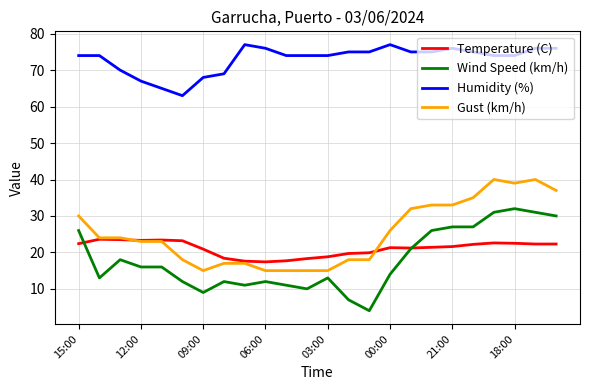

Rank the series by their maximum value, from lowest to highest.

Temperature (C), Wind Speed (km/h), Gust (km/h), Humidity (%)